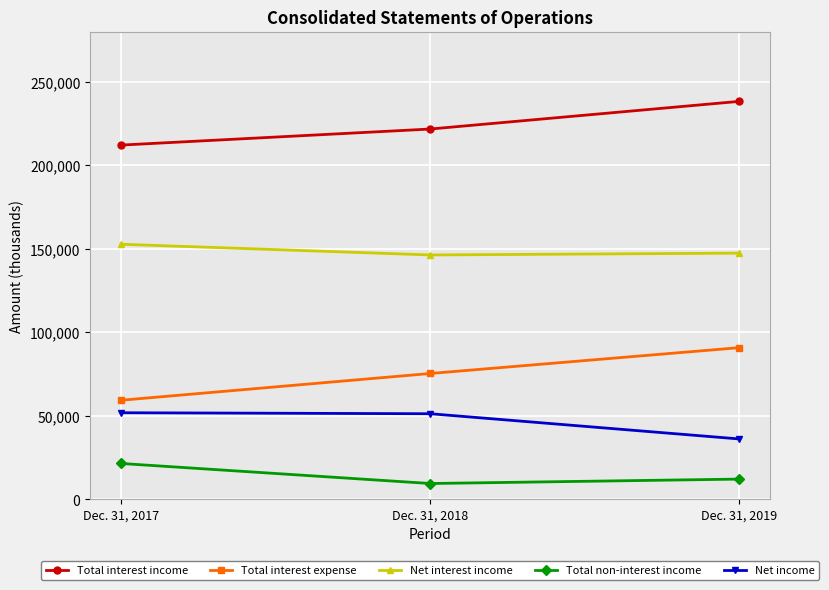

What is the greatest value displayed?

238268